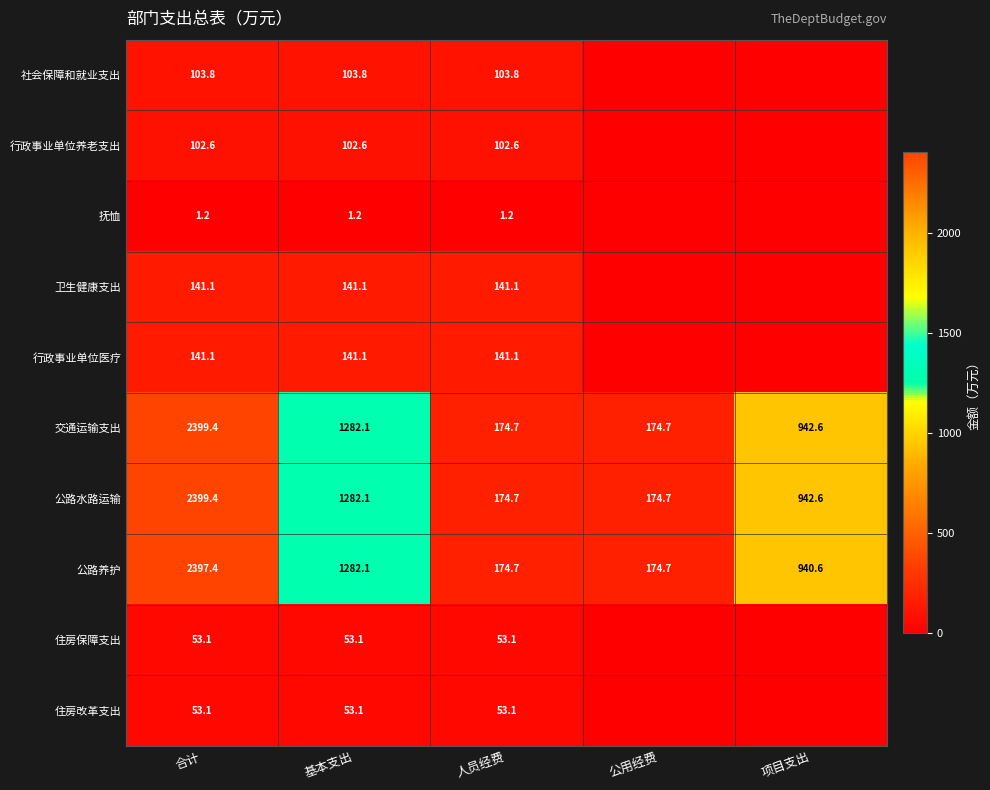

Is the value of 公路水路运输 at 公用经费 greater than the value of 行政事业单位养老支出 at 基本支出?

Yes